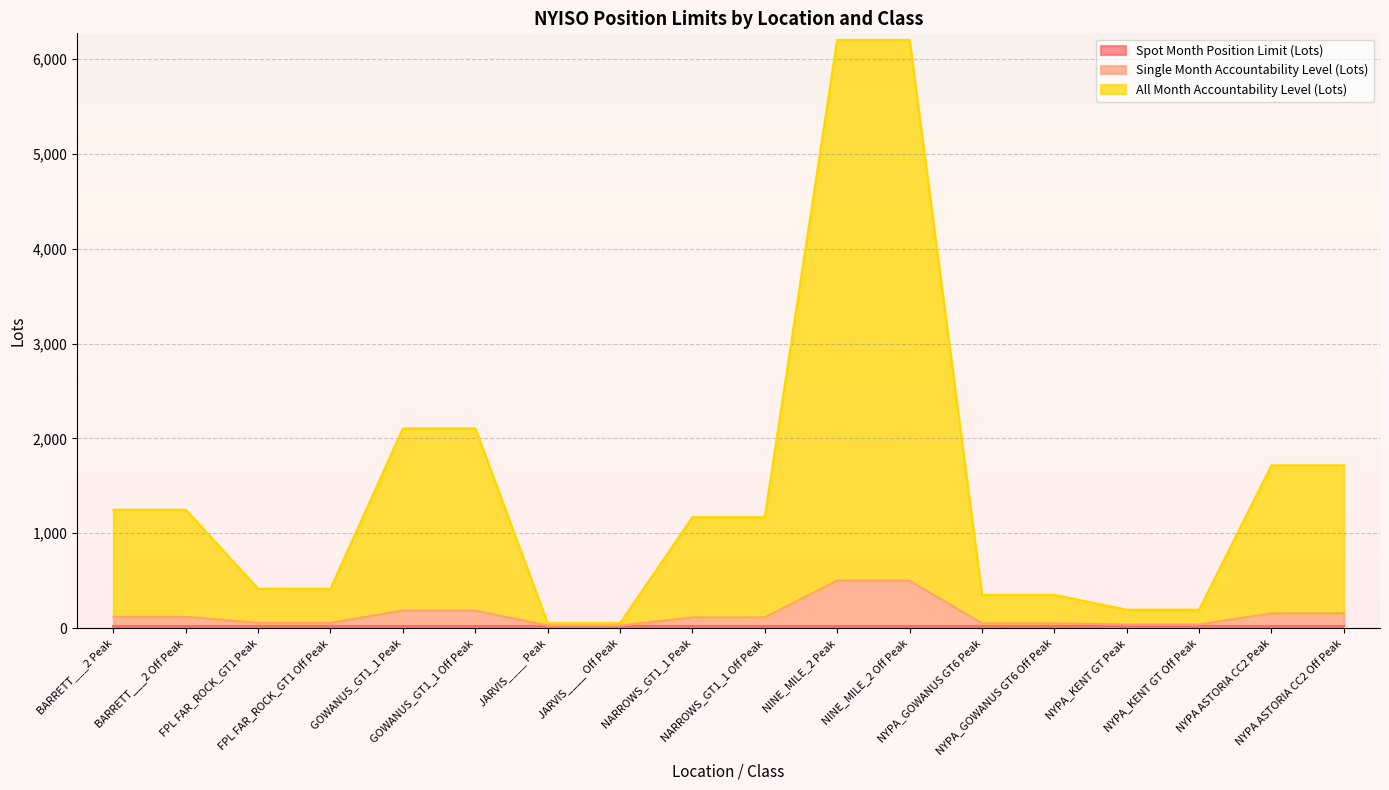

How many lines are shown in the chart?

3